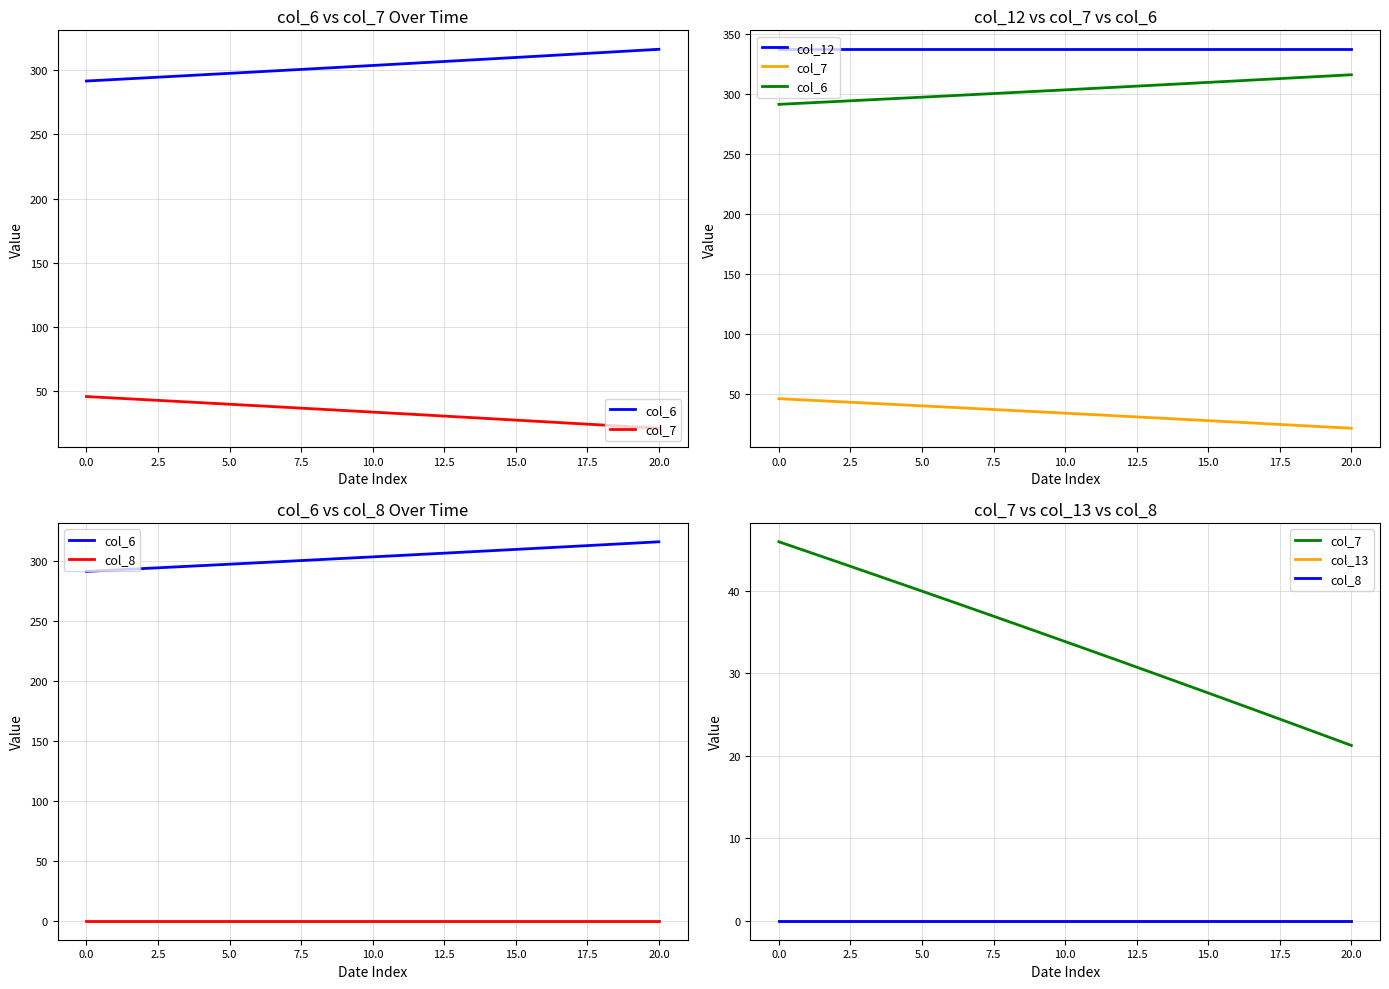

Between −2.5 and 7.5, which is larger?

7.5